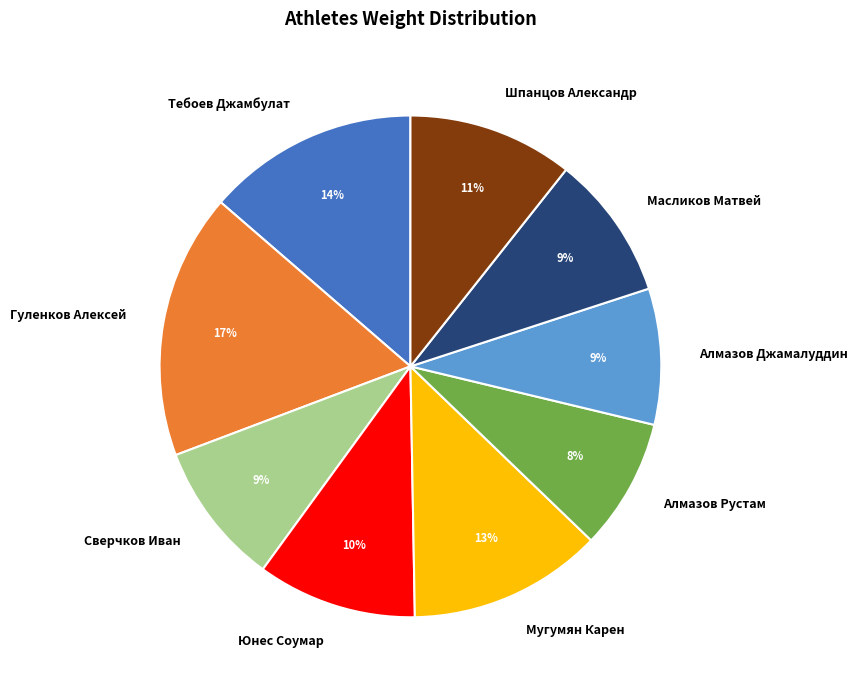

Is it true that Алмазов Рустам is 8% of the pie?

True